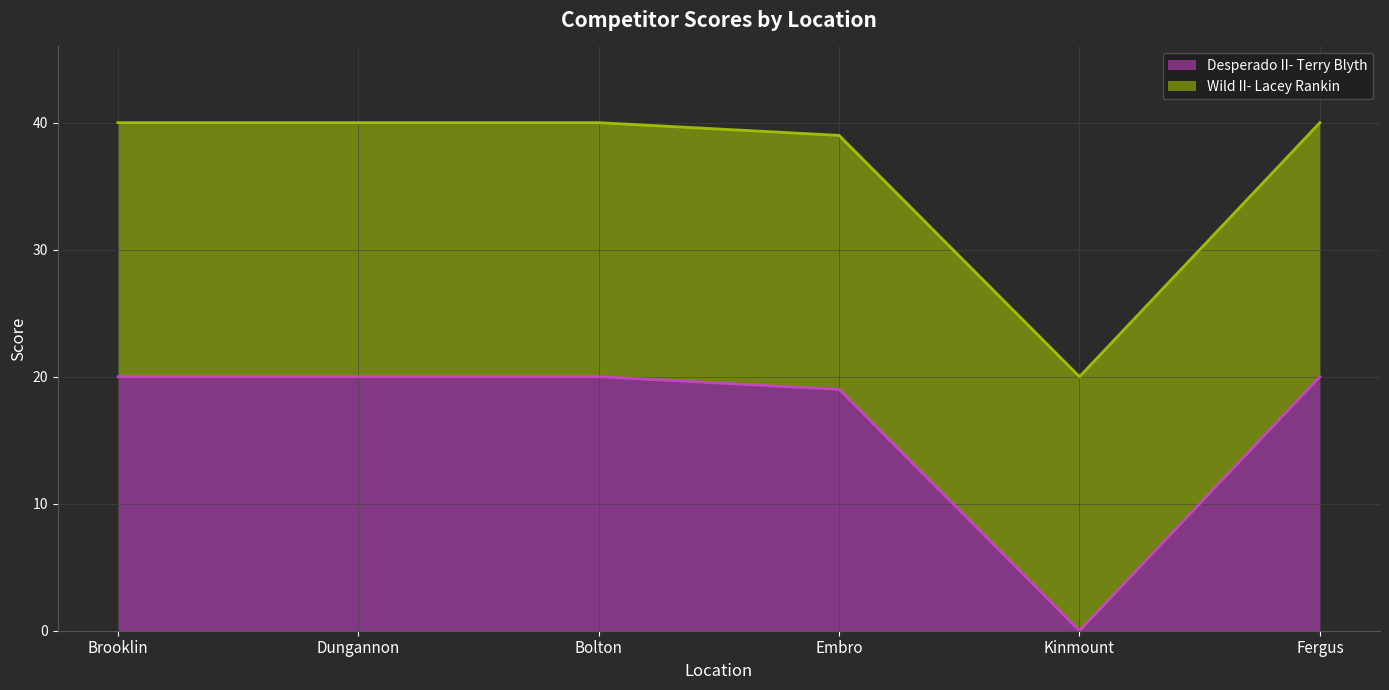

Is it true that Desperado II- Terry Blyth equals 20 at Dungannon?

True